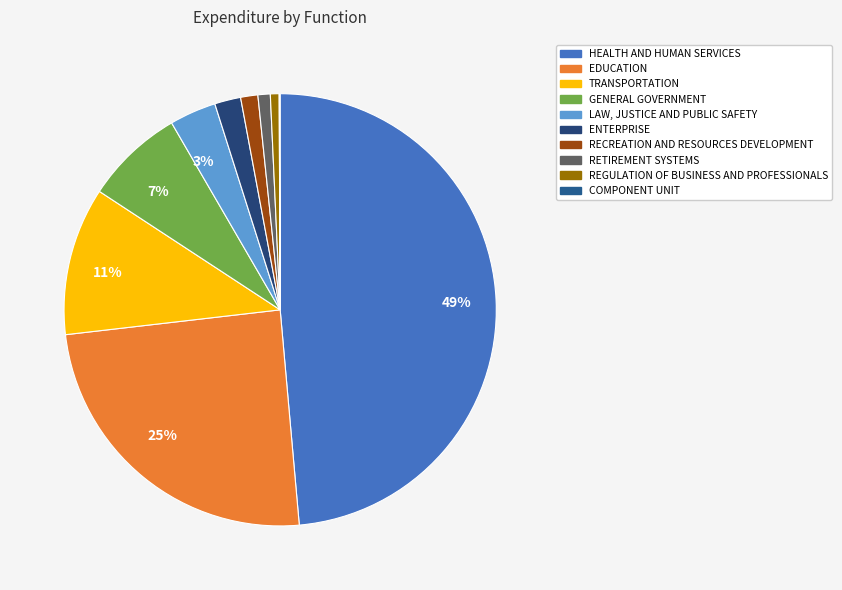

Is there a majority slice in this chart?

No